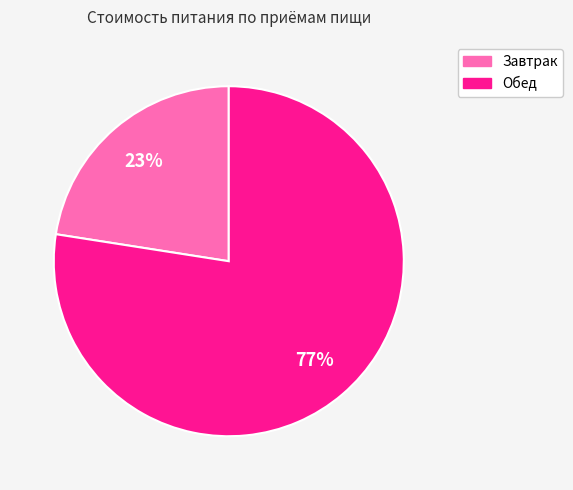

Do Завтрак and Обед together represent more than half of the pie?

Yes